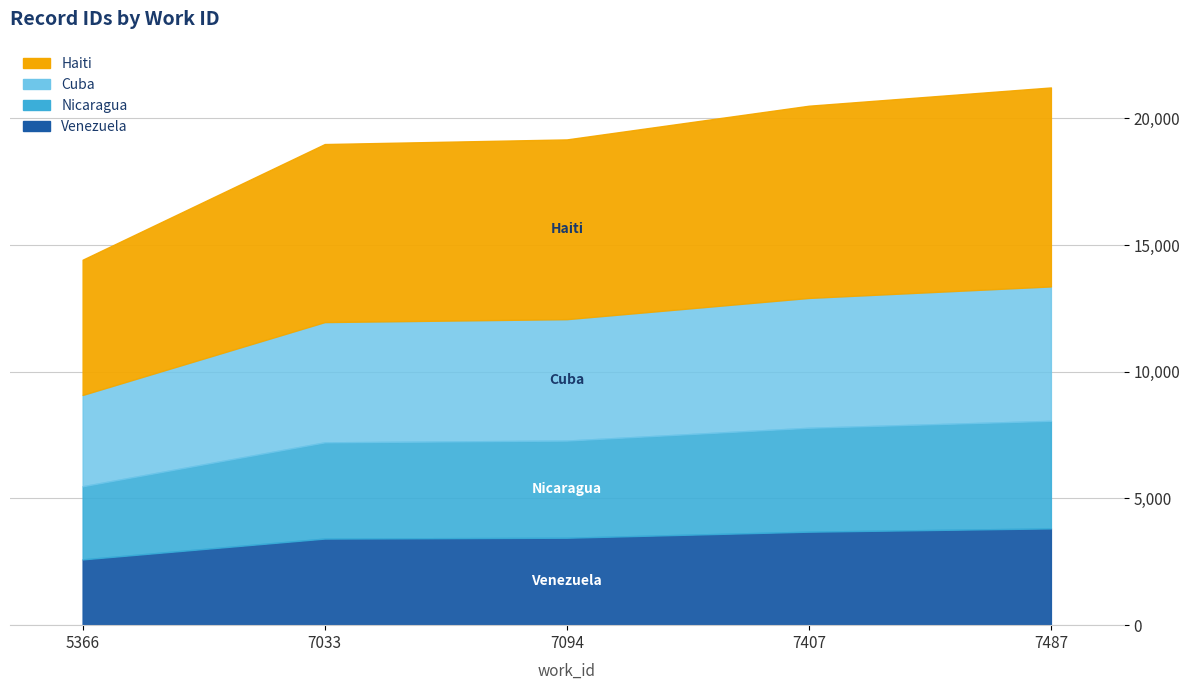

What is the difference between the maximum and second lowest values?

2234